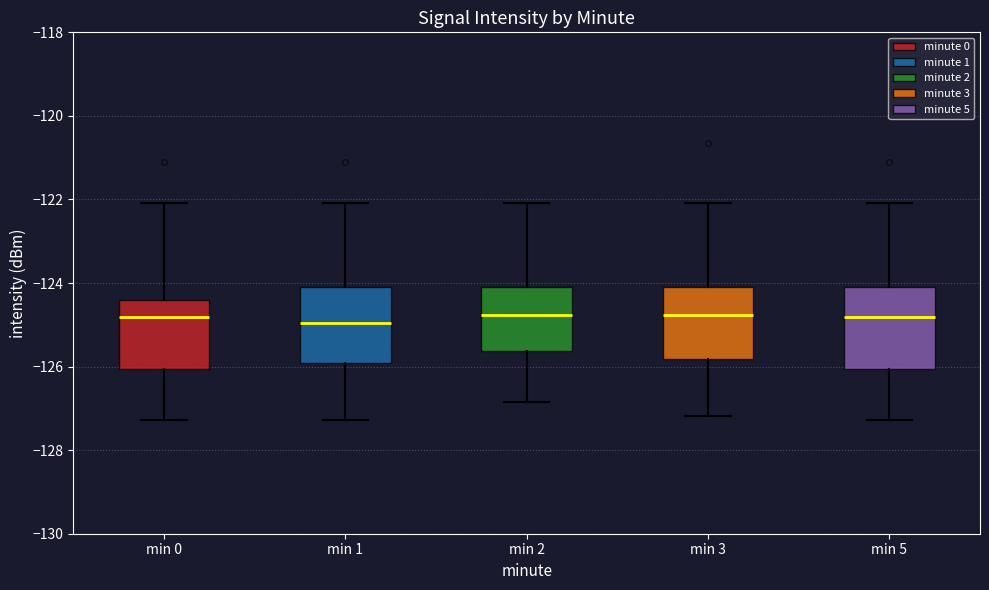

Reading left to right, read every box against the y-axis: the position of its median line, the range the box covers, and the ends of its whiskers. The values are not printed on the chart, so give them approximately, as read against the axis.

min 0: median -124.8, box -126.0 to -124.4, whiskers -127.2 to -122.0
min 1: median -125.0, box -126.0 to -124.0, whiskers -127.2 to -122.0
min 2: median -124.8, box -125.6 to -124.0, whiskers -126.8 to -122.0
min 3: median -124.8, box -125.8 to -124.0, whiskers -127.2 to -122.0
min 5: median -124.8, box -126.0 to -124.0, whiskers -127.2 to -122.0